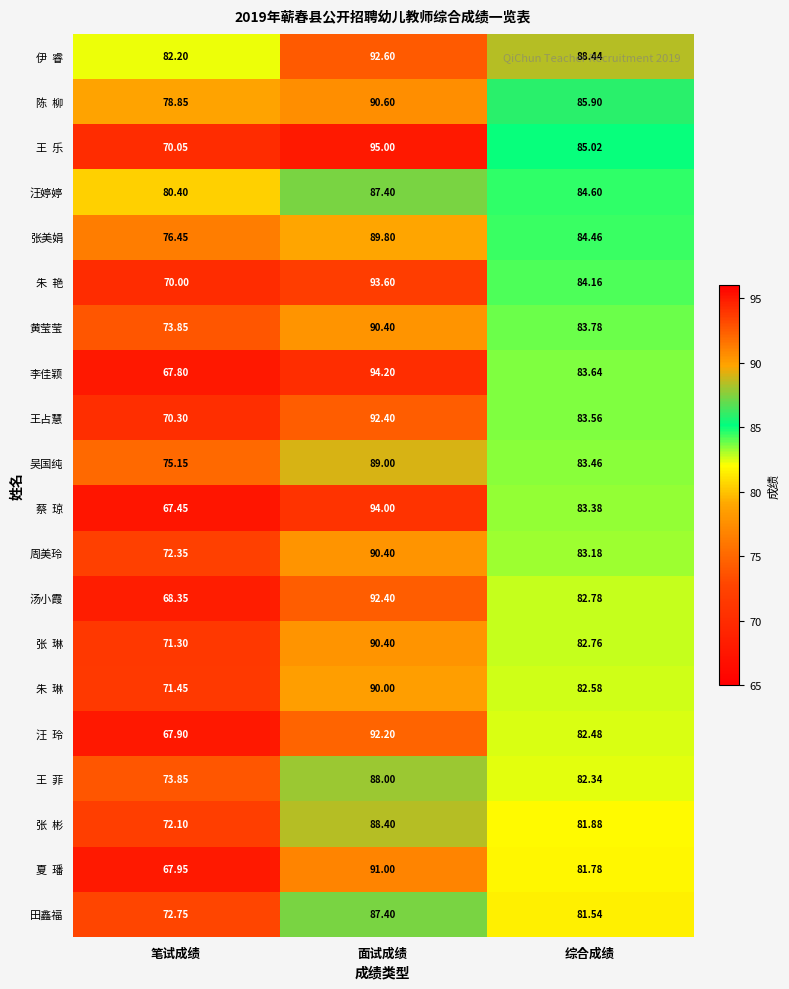

Where does the 周美玲 series first go above 83?

面试成绩